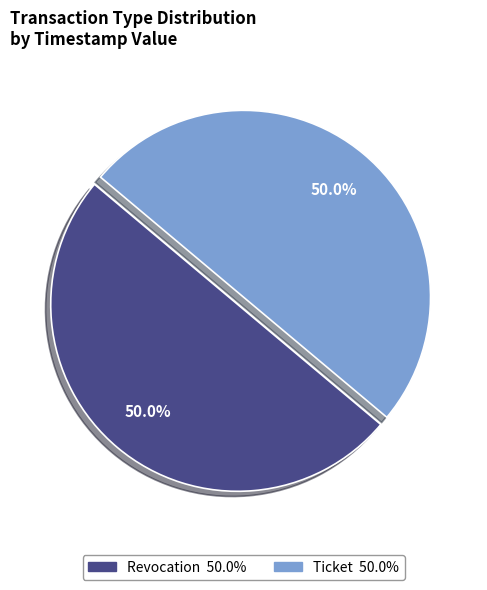

What is the ratio of the value at Ticket to the value at Revocation?

1.0